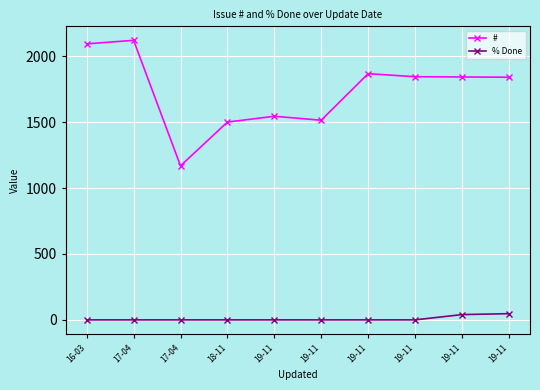

What are all the series names shown in the legend?

#, % Done